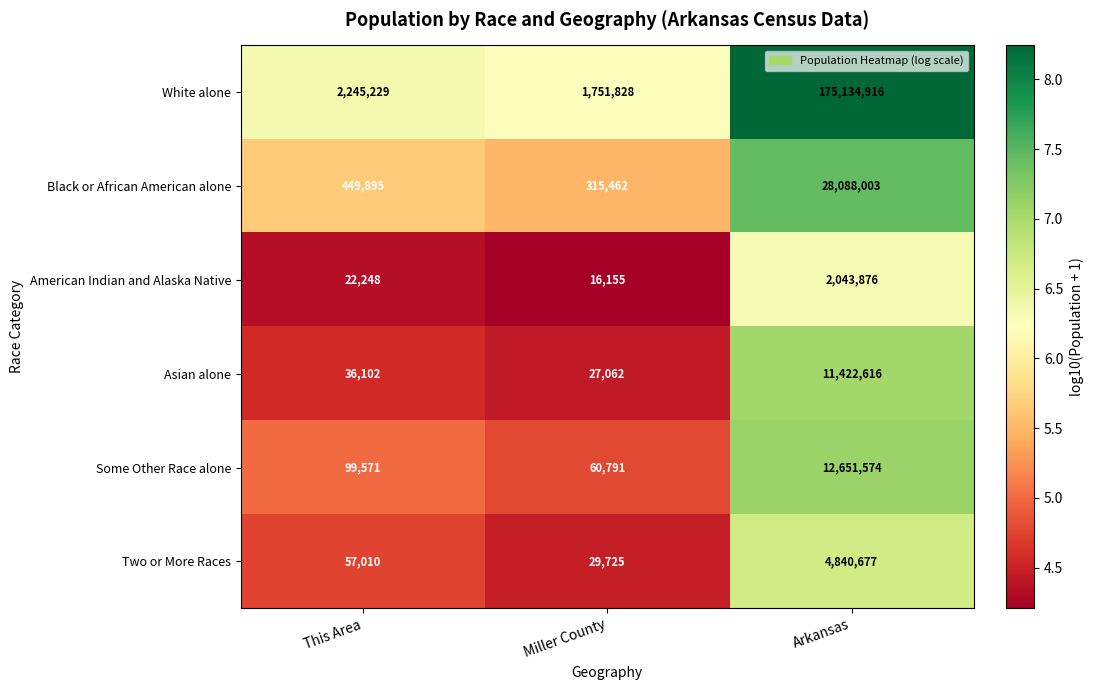

True or false: Two or More Races has a value of 29725 at Miller County.

True